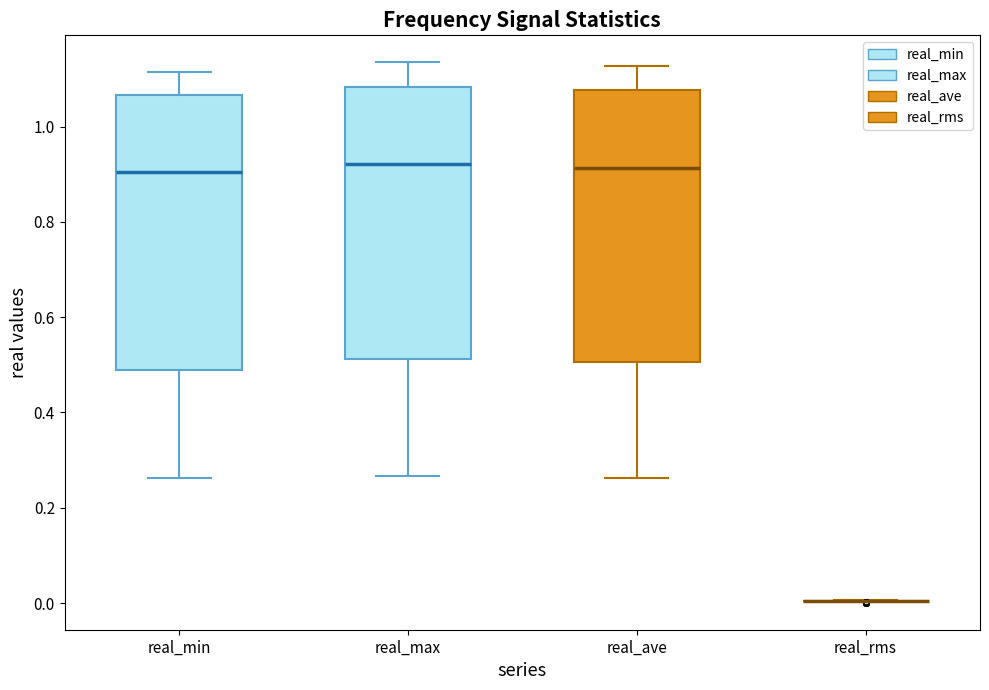

Reading left to right, transcribe this box plot: for each box, give where its median line is, the range the box spans, and where its two whiskers end, as read against the y-axis. The values are not printed on the chart, so give them approximately, as read against the axis.

real_min: median 0.90, box 0.48 to 1.06, whiskers 0.26 to 1.12
real_max: median 0.92, box 0.52 to 1.08, whiskers 0.26 to 1.14
real_ave: median 0.92, box 0.50 to 1.08, whiskers 0.26 to 1.12
real_rms: box collapsed to a line at 0.00, whiskers 0.00 to 0.00